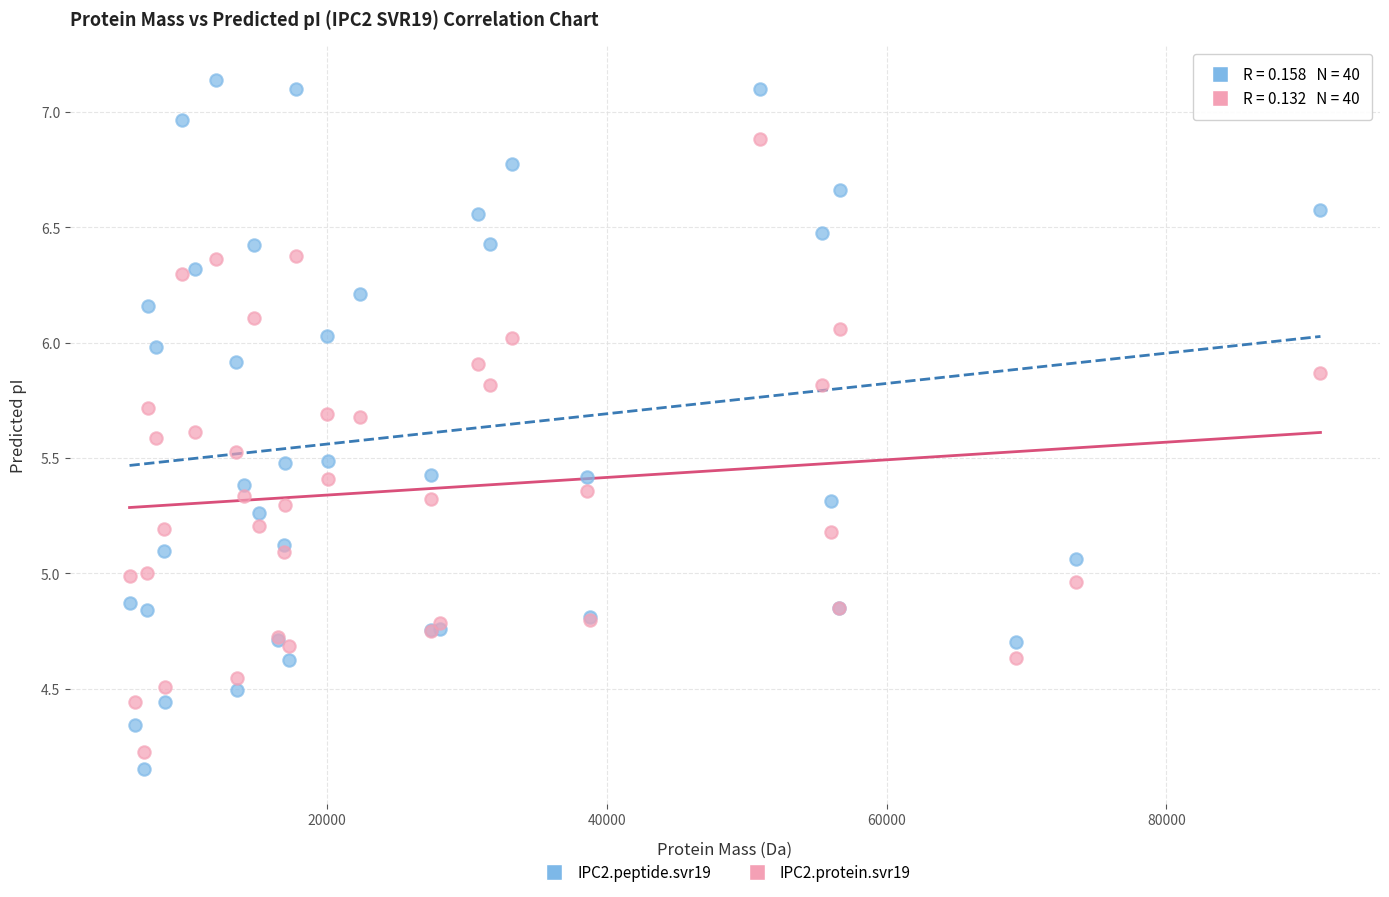

Which series reaches the minimum Y coordinate?

IPC2.peptide.svr19